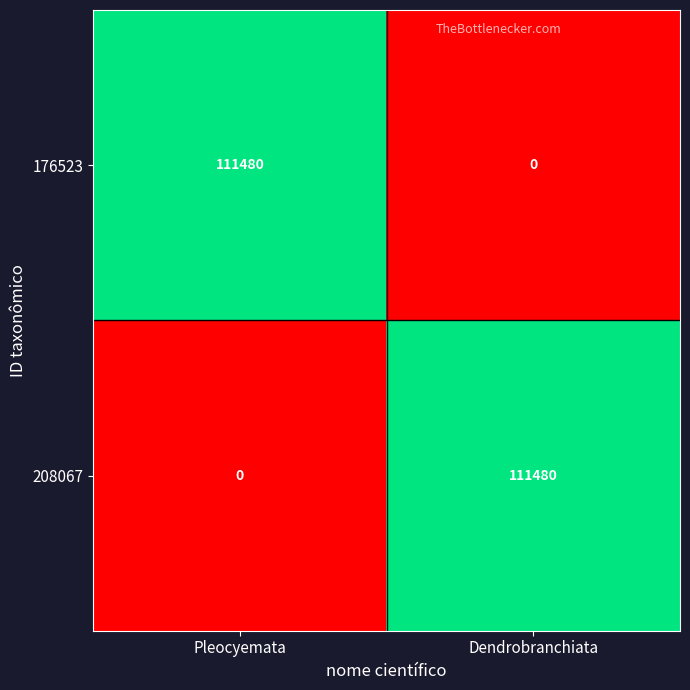

Read the 176523 value at Pleocyemata.

111480